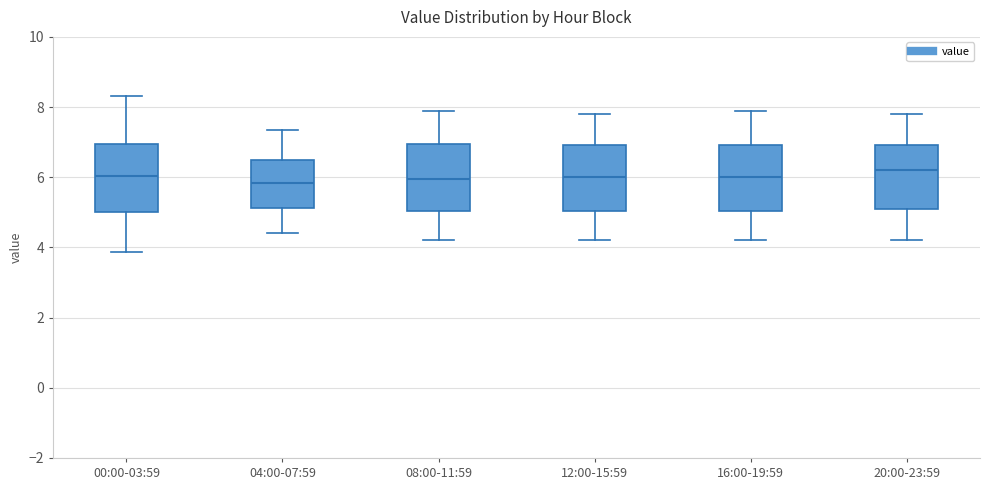

Reading left to right, transcribe this box plot: for each box, give where its median line is, the range the box spans, and where its two whiskers end, as read against the y-axis. The values are not printed on the chart, so give them approximately, as read against the axis.

00:00-03:59: median 6.0, box 5.0 to 7.0, whiskers 3.8 to 8.4
04:00-07:59: median 5.8, box 5.2 to 6.4, whiskers 4.4 to 7.4
08:00-11:59: median 6.0, box 5.0 to 7.0, whiskers 4.2 to 8.0
12:00-15:59: median 6.0, box 5.0 to 7.0, whiskers 4.2 to 7.8
16:00-19:59: median 6.0, box 5.0 to 7.0, whiskers 4.2 to 8.0
20:00-23:59: median 6.2, box 5.2 to 7.0, whiskers 4.2 to 7.8